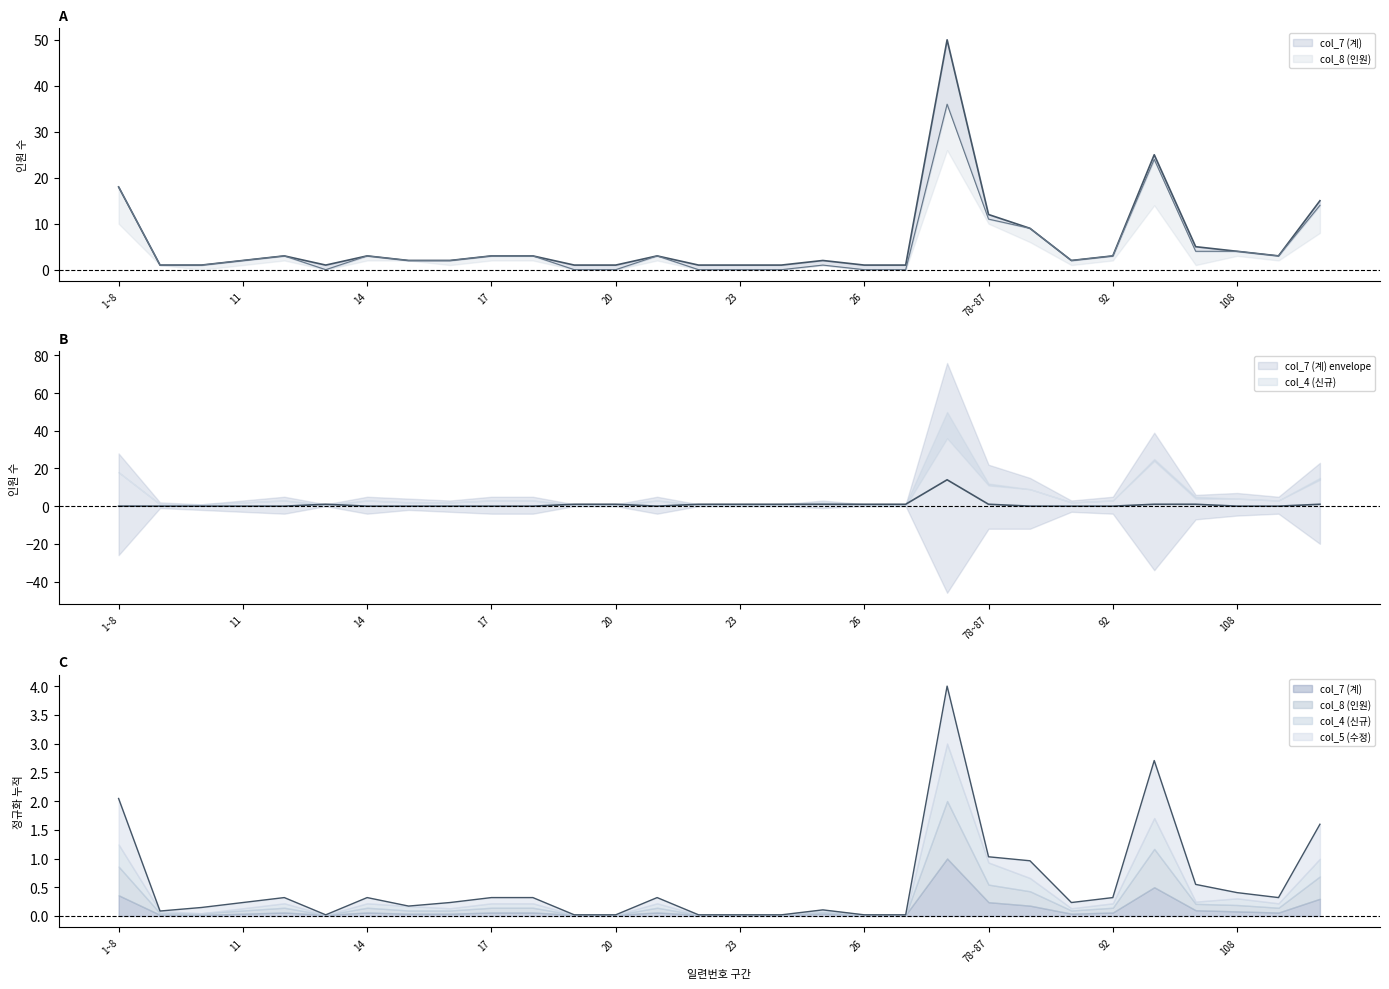

At how many categories does at least one series exceed 7?

6